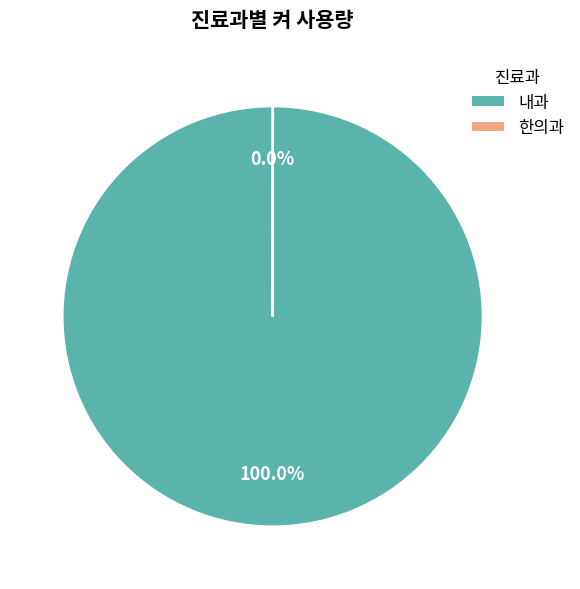

To the nearest percent, what is the difference between the largest and smallest slice percentages?

100%